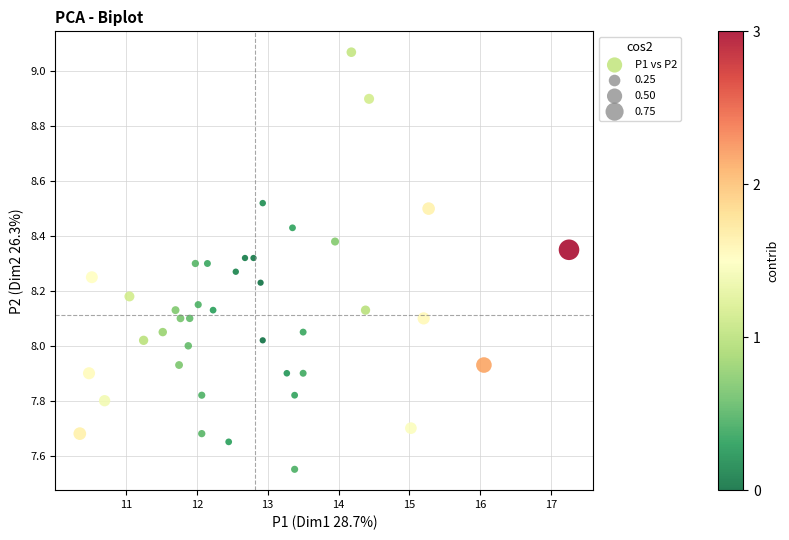

What is the range of Y values (max minus min)?

1.5